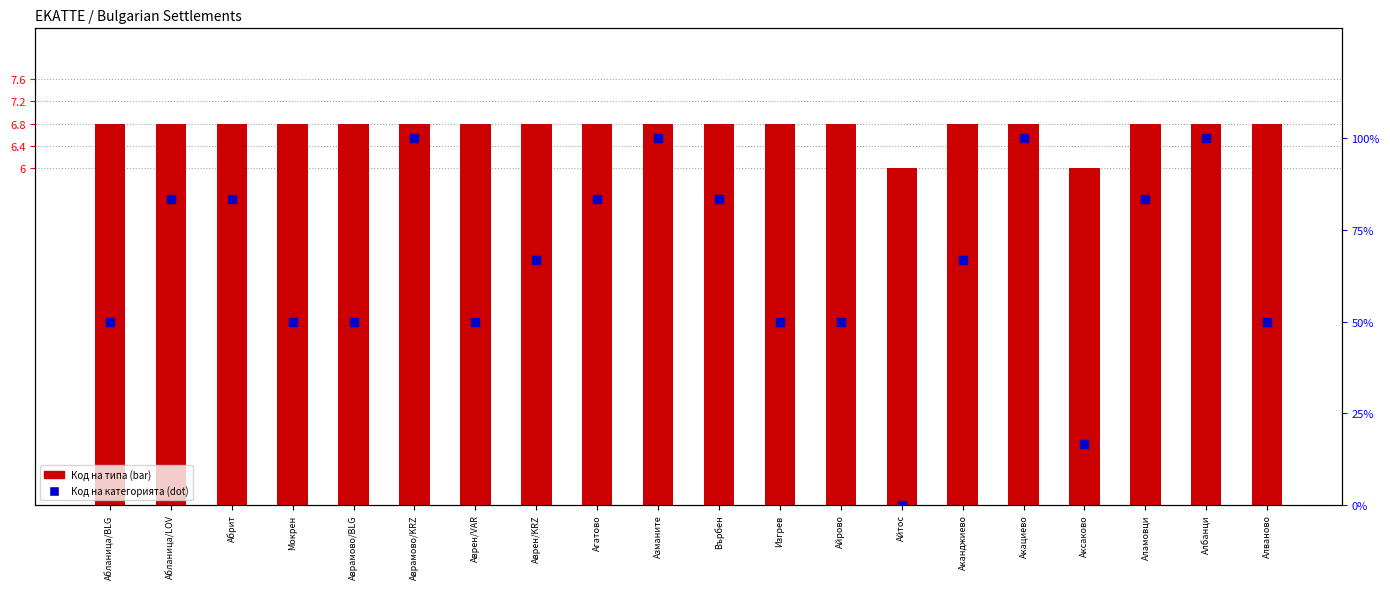

At how many categories does at least one series exceed 52?

11